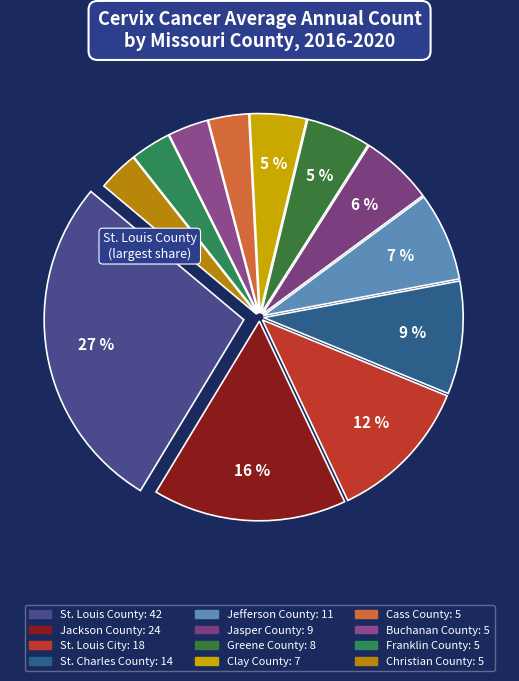

True or false: Clay County accounts for 18% of the total.

False